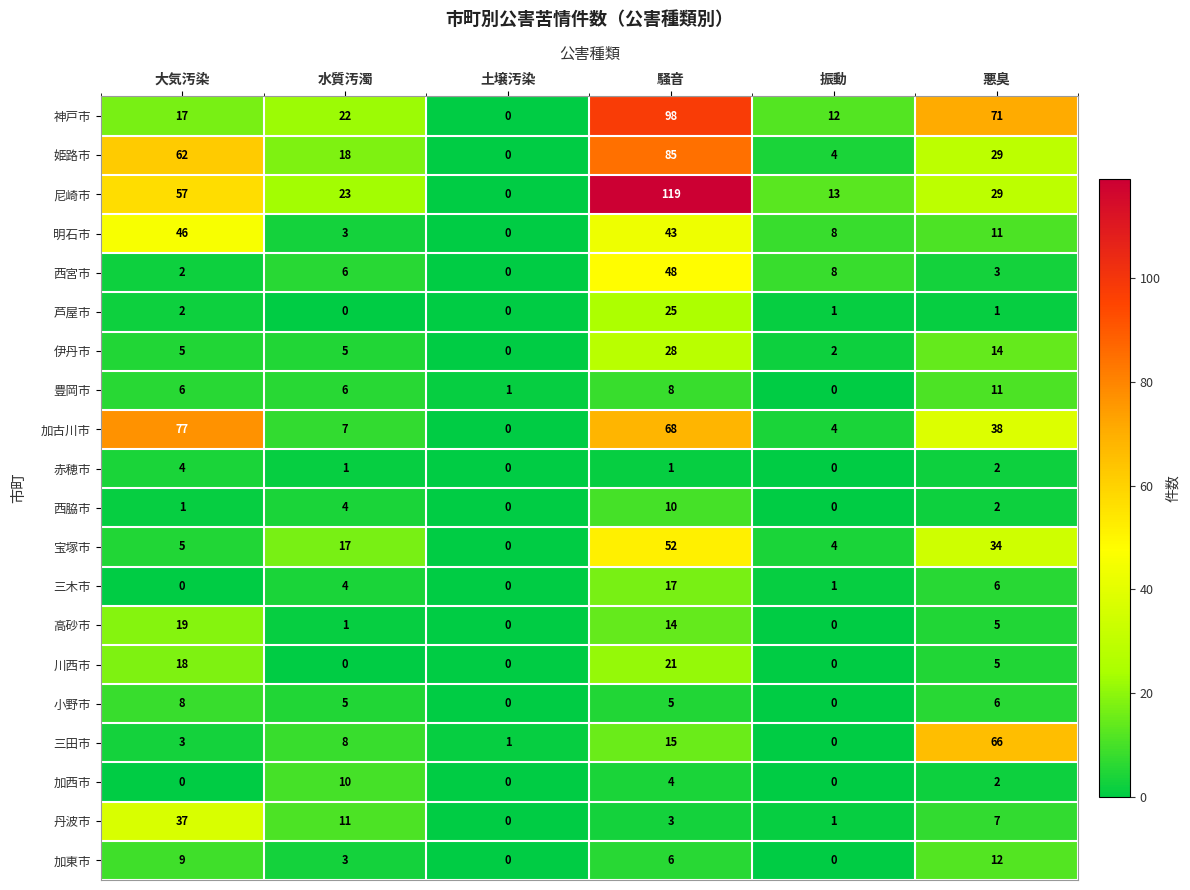

What is the spread (max minus min) of values at 騒音?

118